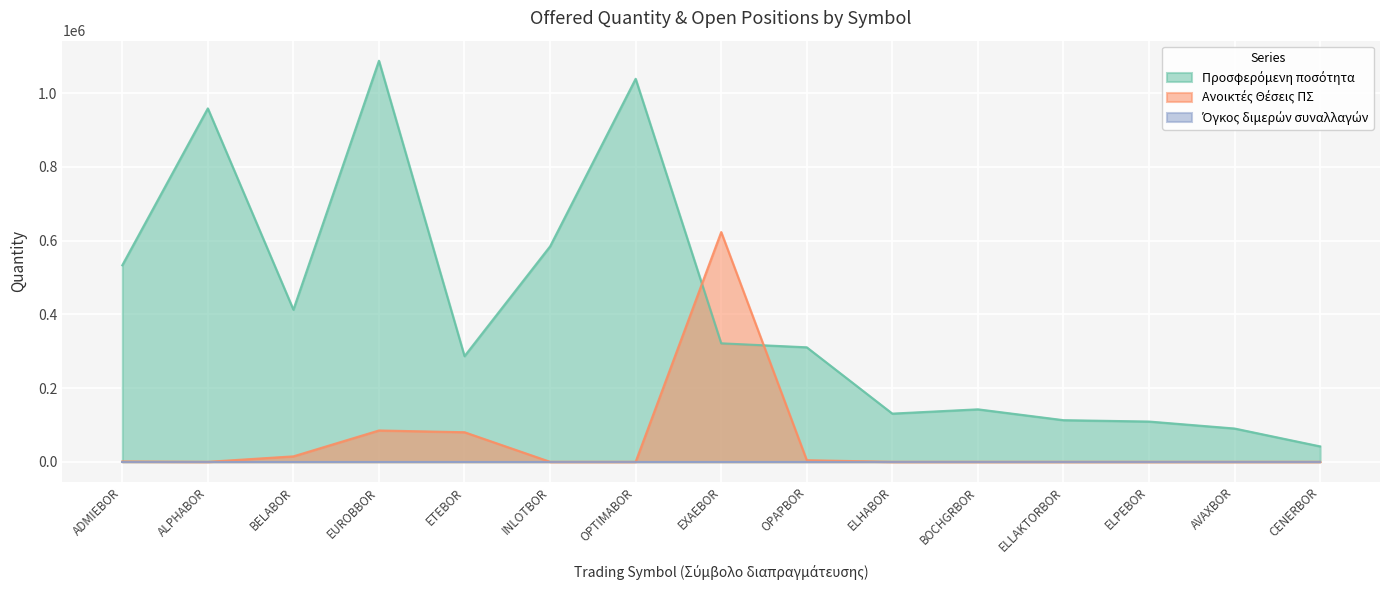

Is it true that Προσφερόμενη ποσότητα equals 41809 at CENERBOR?

True